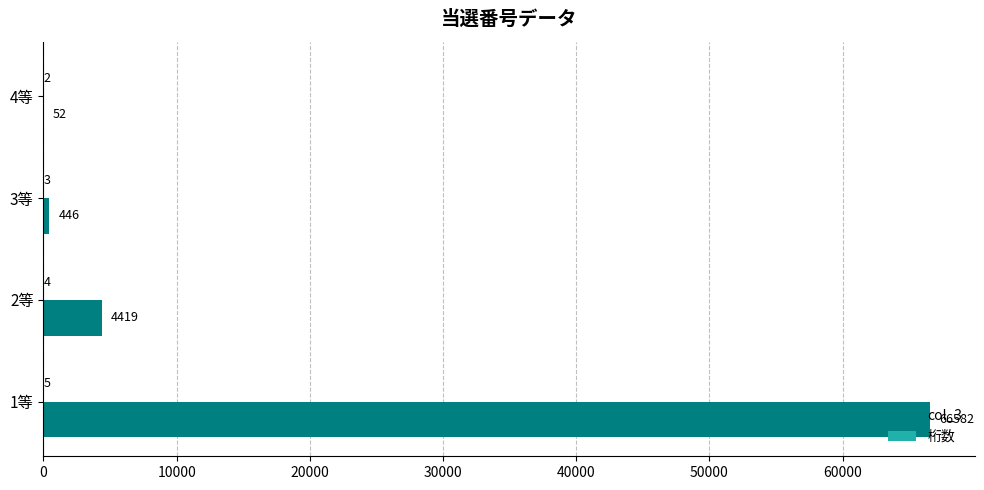

What is the maximum value for col_3?

66582